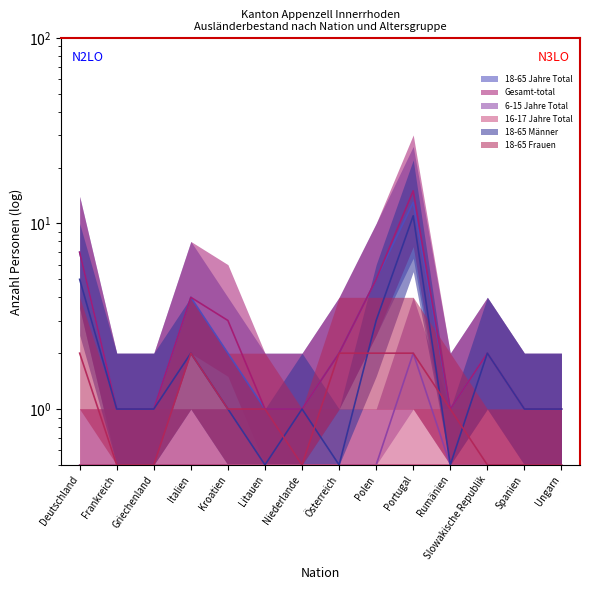

Where is Gesamt-total nearest to the value 8?

Deutschland